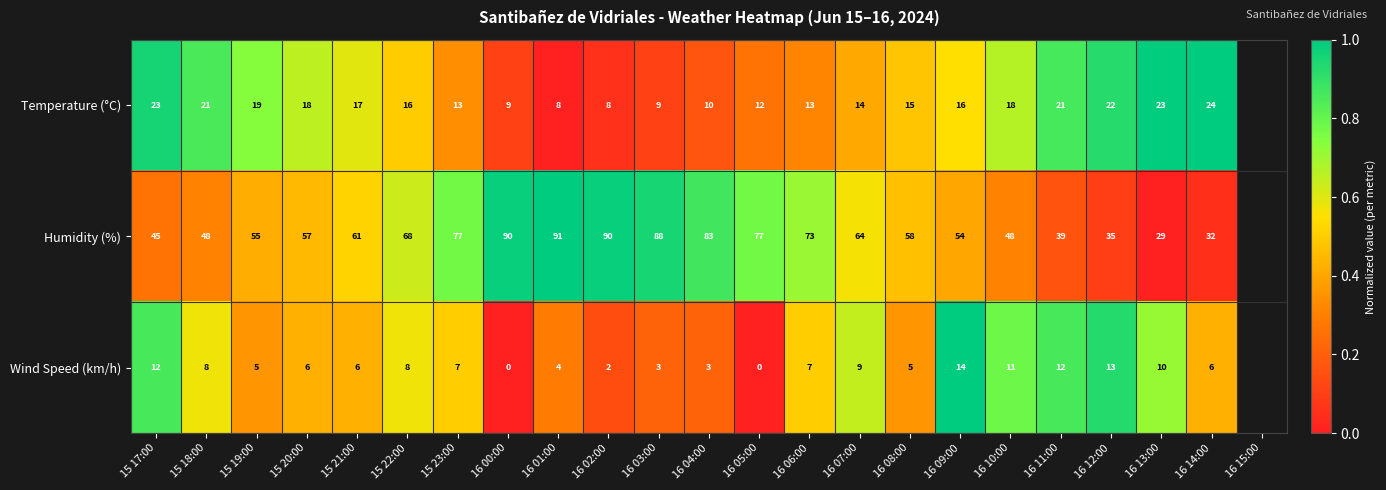

At how many categories does at least one series exceed 0?

22